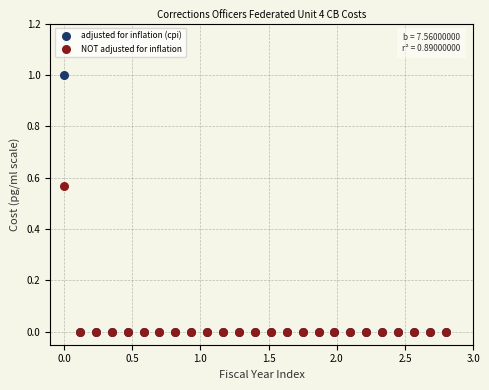

Which series has the largest Y range (max minus min)?

adjusted for inflation (cpi)